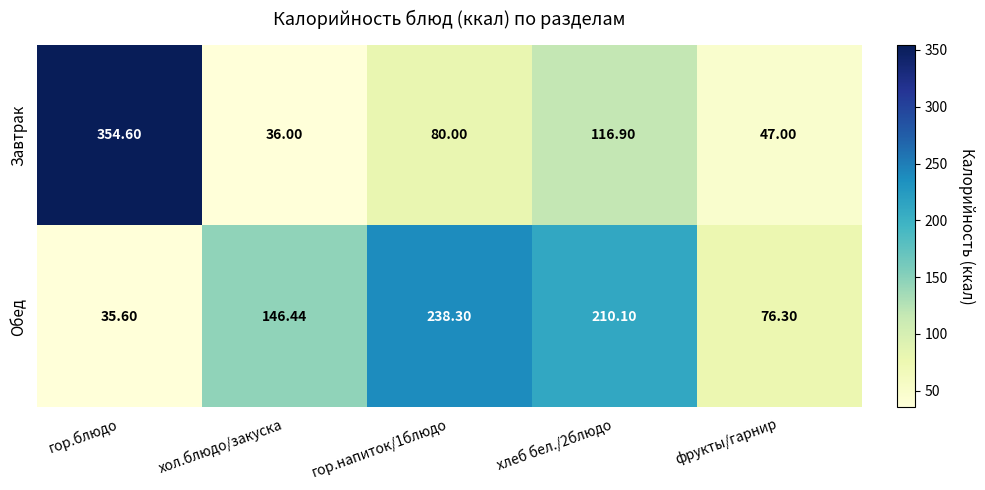

At which label does Обед first exceed 146?

хол.блюдо/закуска